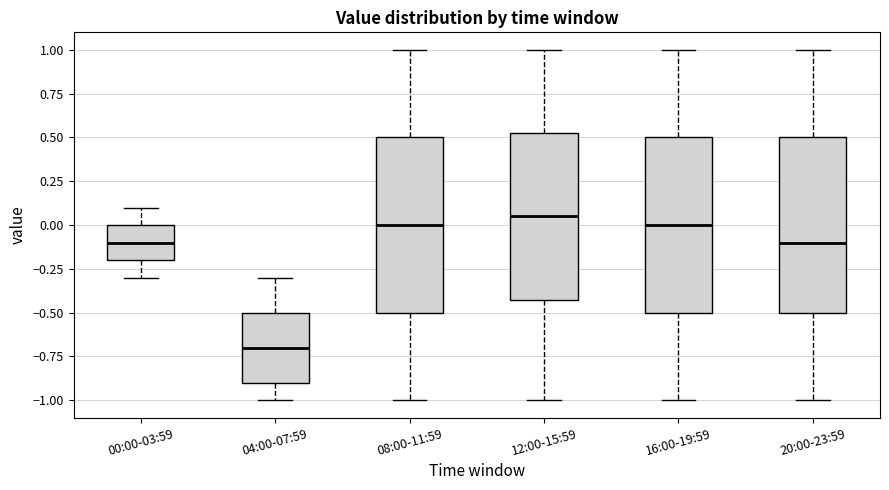

Where is the upper edge of the box for 16:00-19:59 on the y-axis? The values are not printed on the chart, so give them approximately, as read against the axis.

0.50